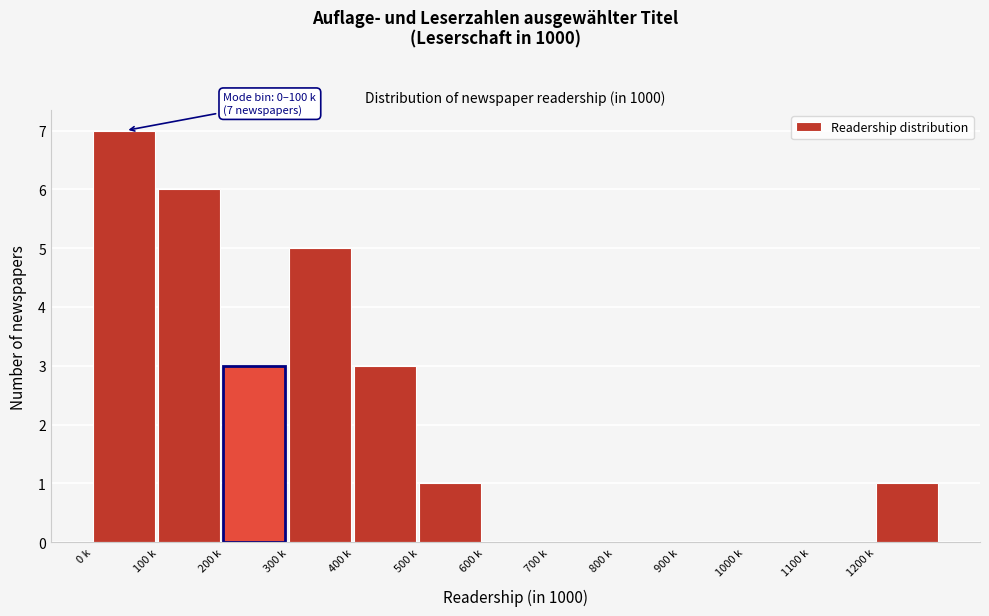

Reading left to right, extract all data points from this chart.

0 k=7	100 k=6	200 k=3	300 k=5	400 k=3	500 k=1	600 k=0	700 k=0	800 k=0	900 k=0	1000 k=0	1100 k=0	1200 k=1